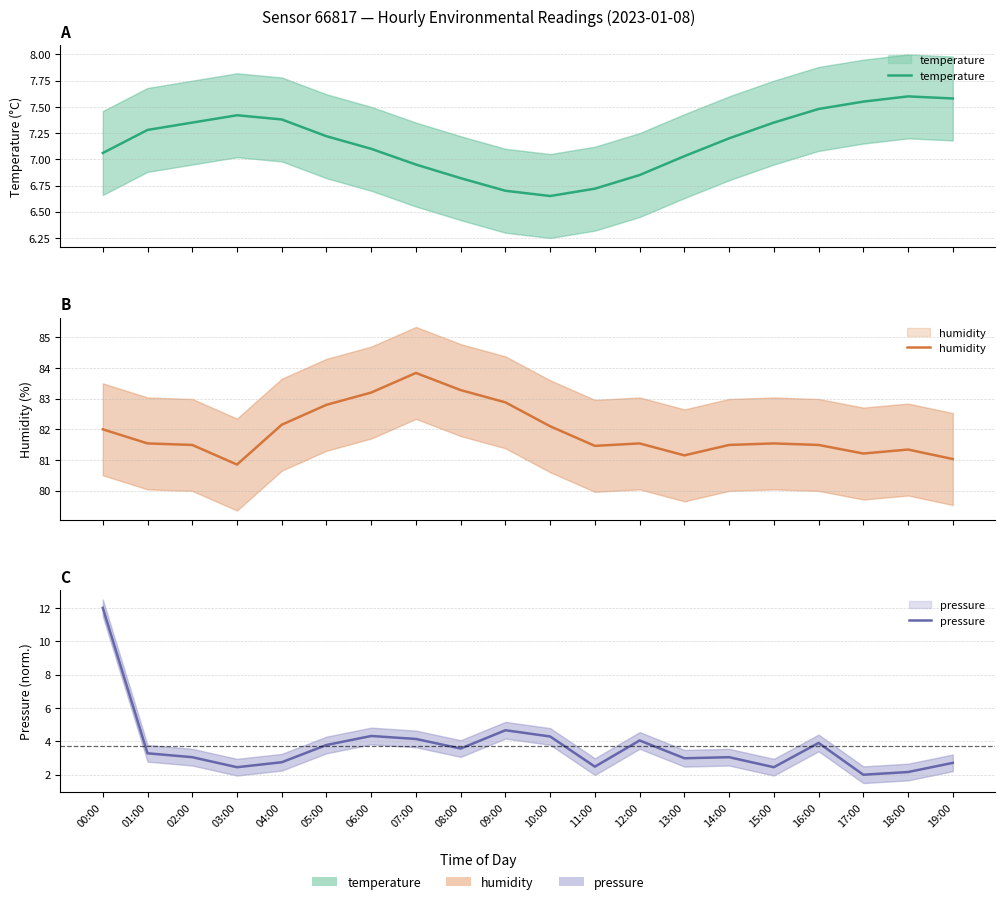

How many times do pressure and temperature cross each other?

1